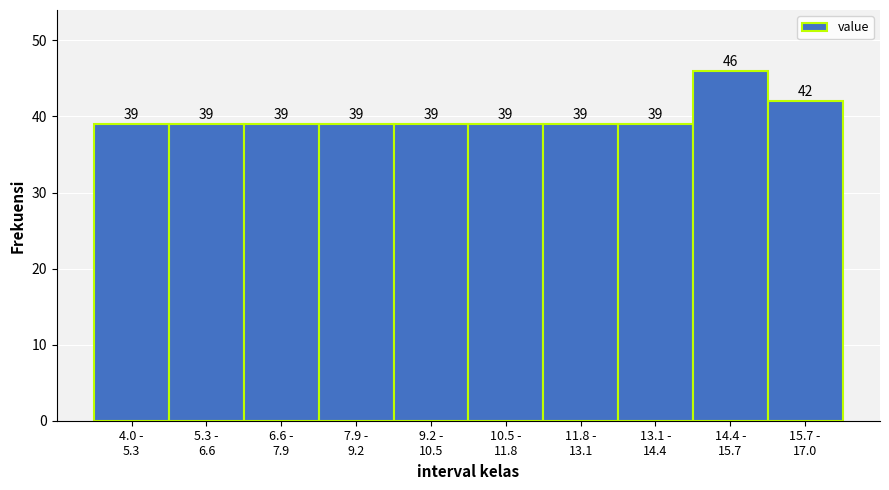

Reading left to right, extract all data points from this chart.

39	39	39	39	39	39	39	39	46	42